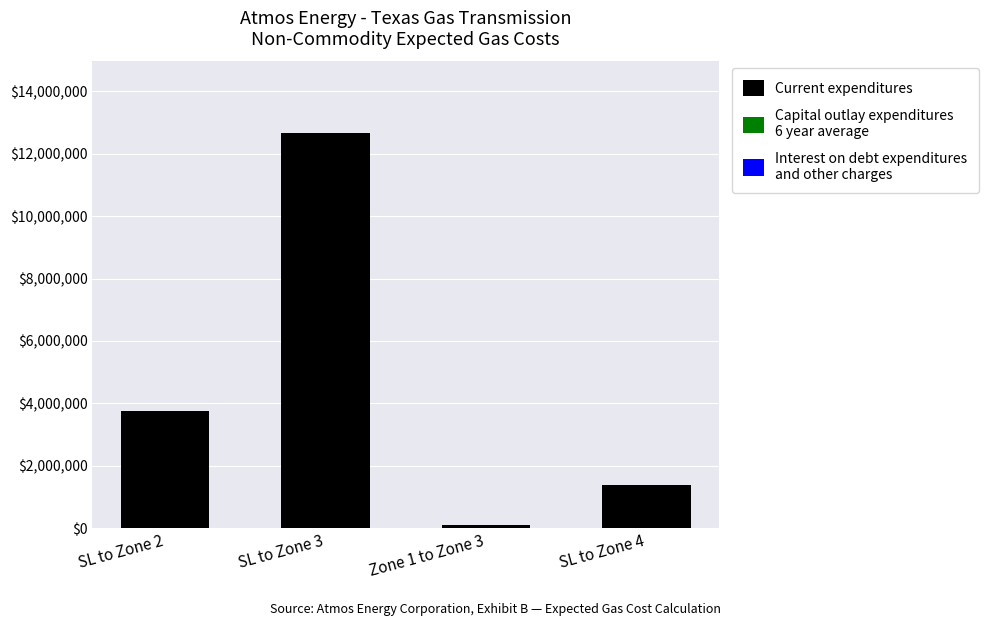

What is the label of the 2nd bar from the right?

Zone 1 to Zone 3